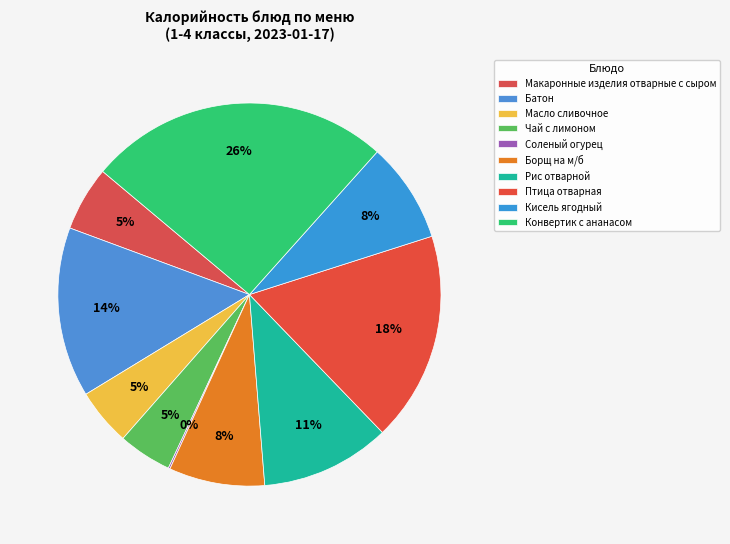

What is the ratio of the value at Птица отварная to the value at Рис отварной?

1.6